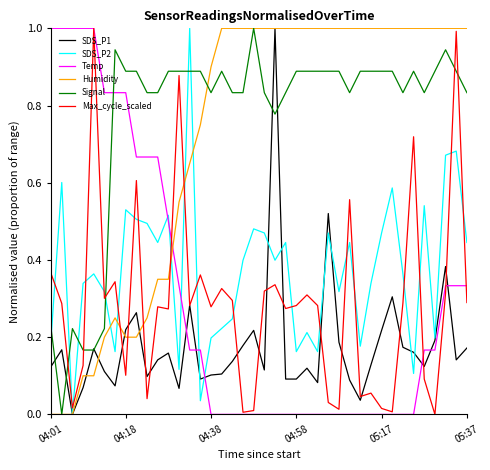

Which series has the largest total across all categories?

Signal